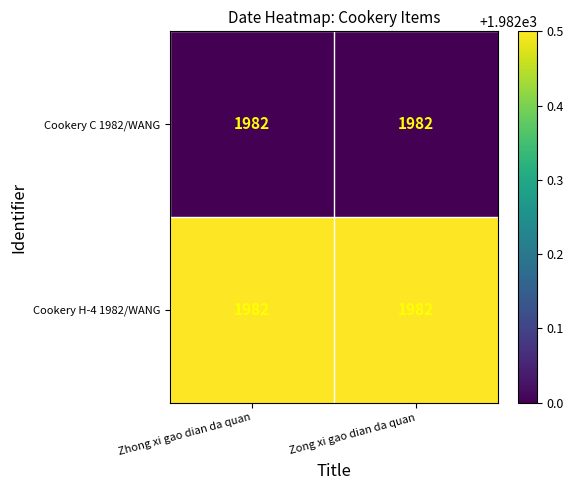

Between Zhong xi gao dian da quan and Zong xi gao dian da quan, which is larger?

Zhong xi gao dian da quan